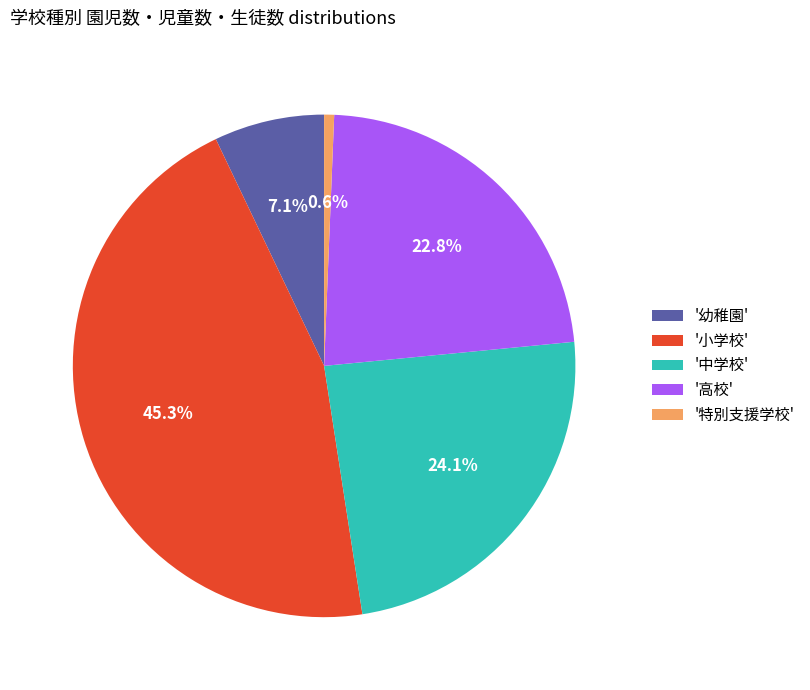

Which category has the smallest portion of the pie?

'特別支援学校'